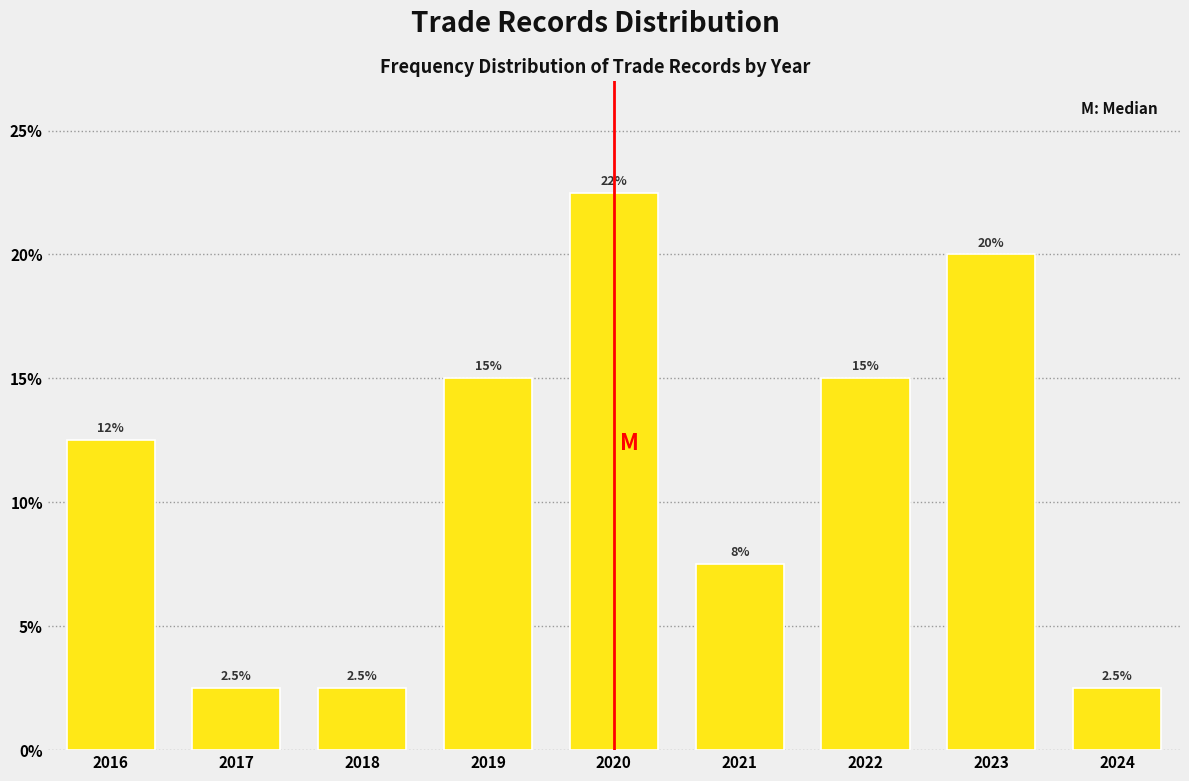

Are the bars horizontal?

No